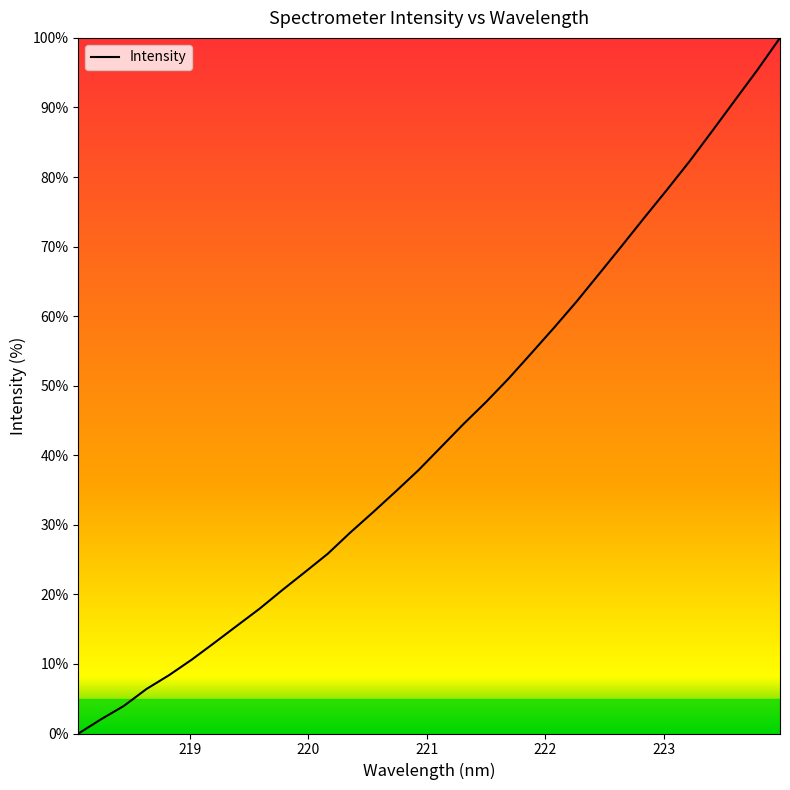

True or false: the data has more than 2 interior local peaks.

False